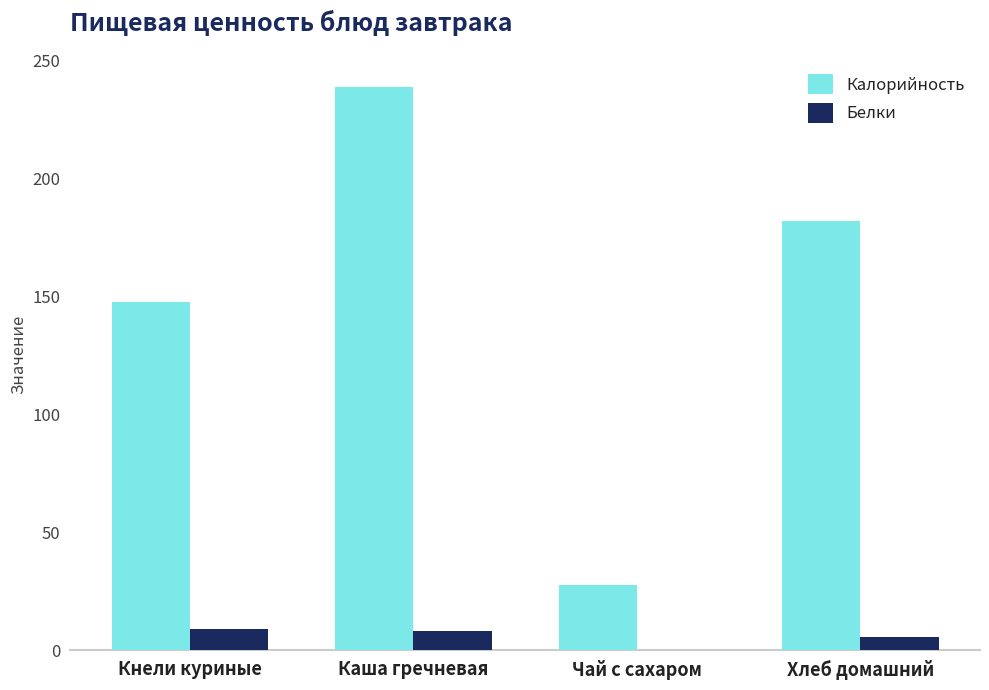

At which category is the sum across all series the highest?

Каша гречневая